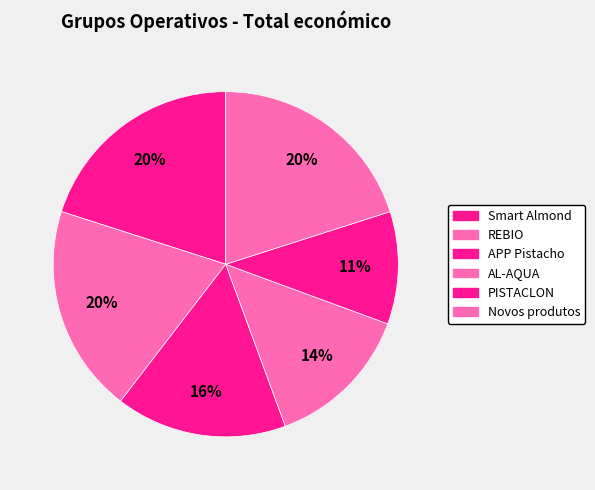

Is it true that Smart Almond is 8% of the pie?

False